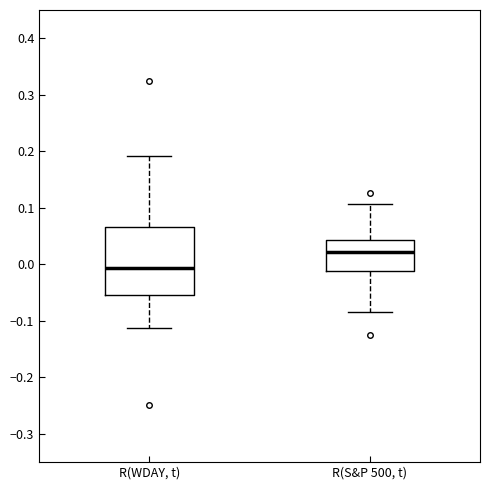

Which box has the highest median line?

R(S&P 500, t)